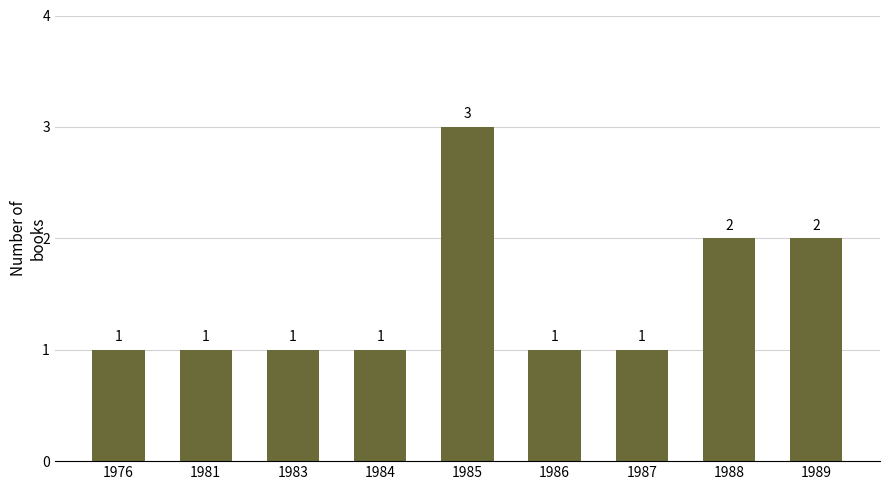

Is it true that the value at 1989 is 2?

True